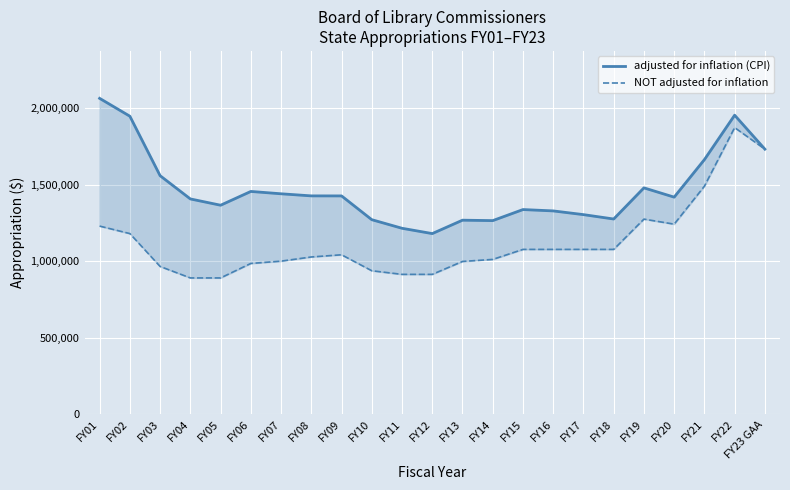

Is it true that adjusted for inflation (CPI) equals 1440336 at FY07?

True